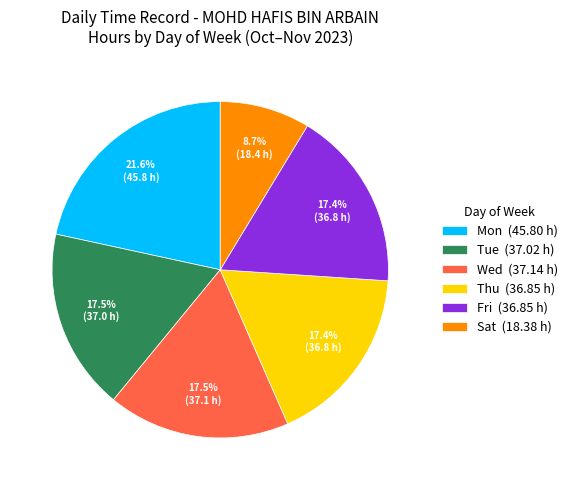

Which slice is the smallest?

Sat (18.38 h)